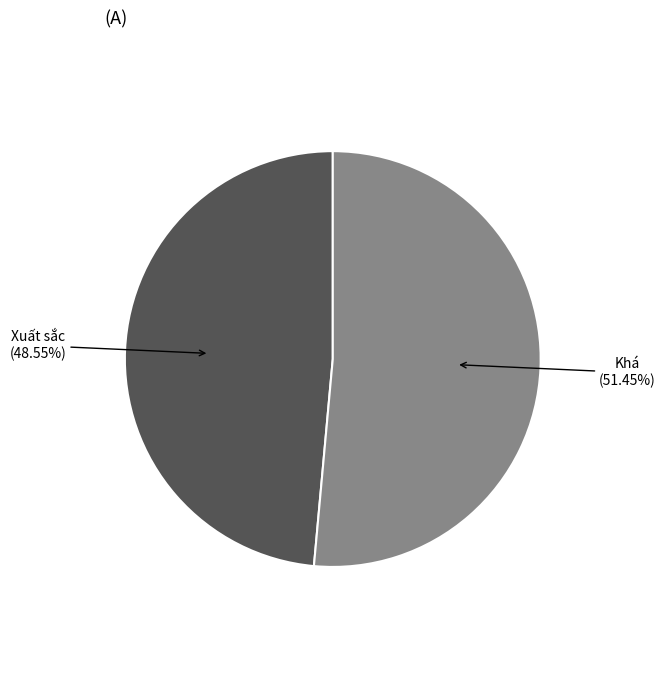

Is there any slice that represents more than half of the pie?

Yes